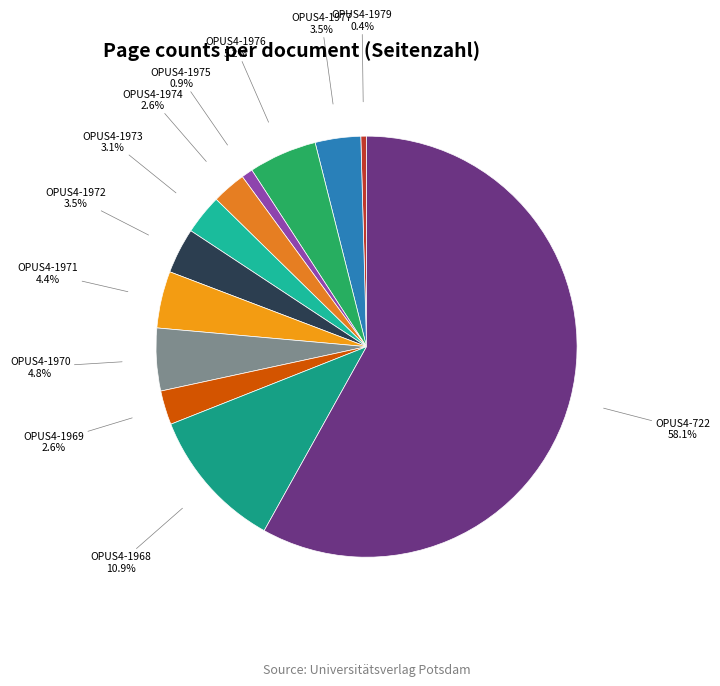

Count the number of slices in the pie.

12